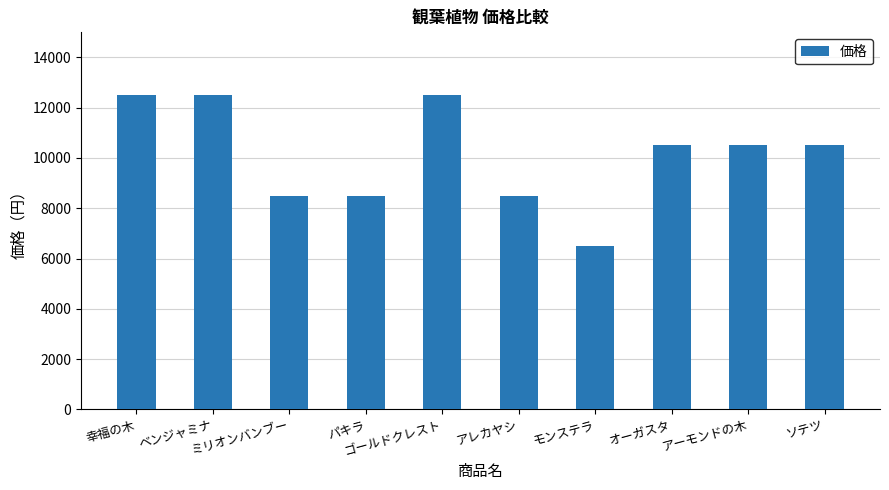

Reading left to right, list all the values displayed in this chart.

12500	12500	8500	8500	12500	8500	6500	10500	10500	10500